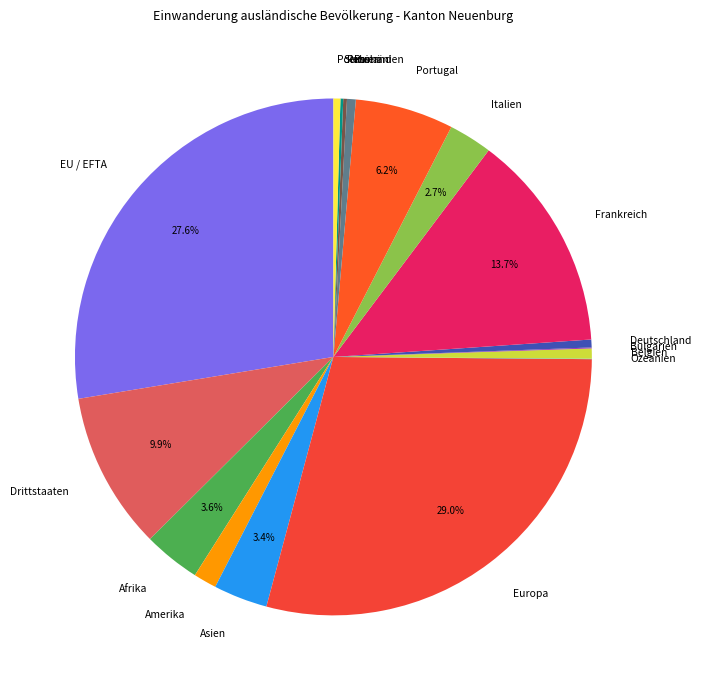

Does any single category account for the majority?

No